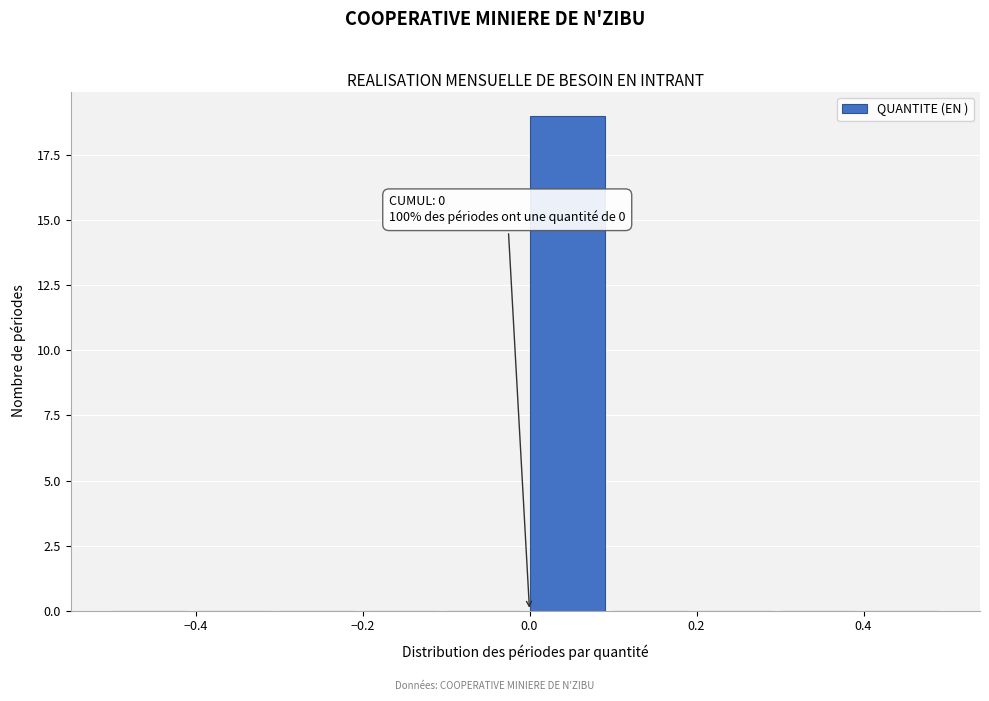

Over which range of the x-axis is the bar tallest?

0.0 to 0.1